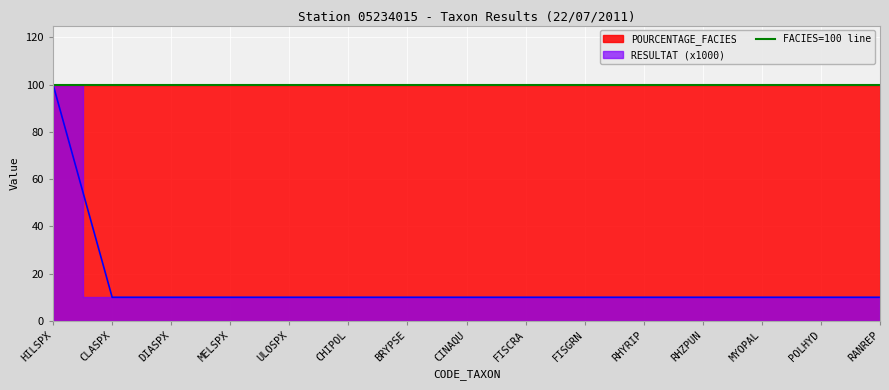

Where is the data nearest to the value 55?

HILSPX